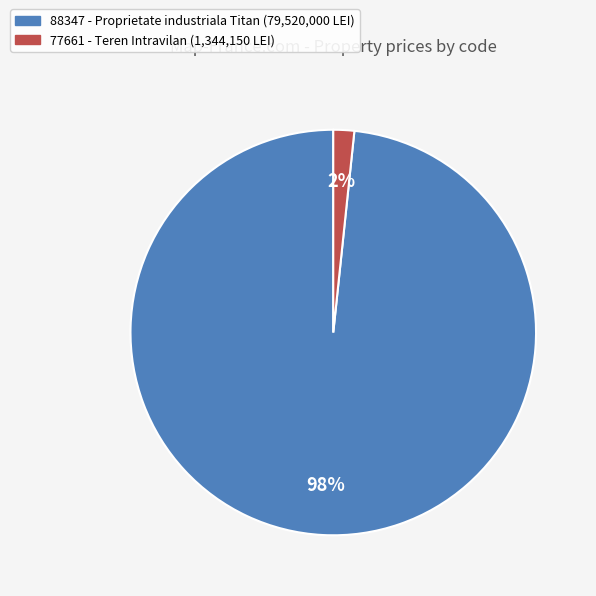

Rank the categories by value from lowest to highest.

77661, 88347